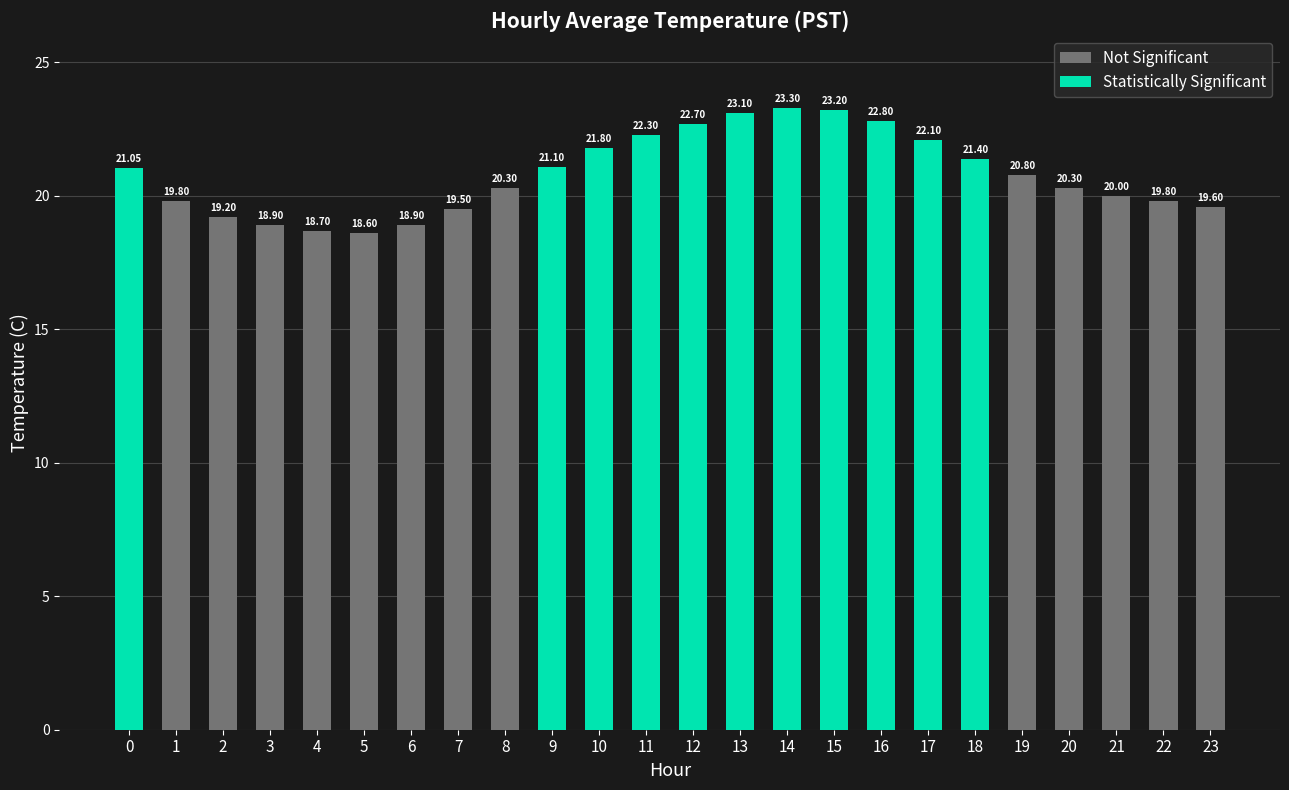

What is the average value of the Not Significant series?

19.6